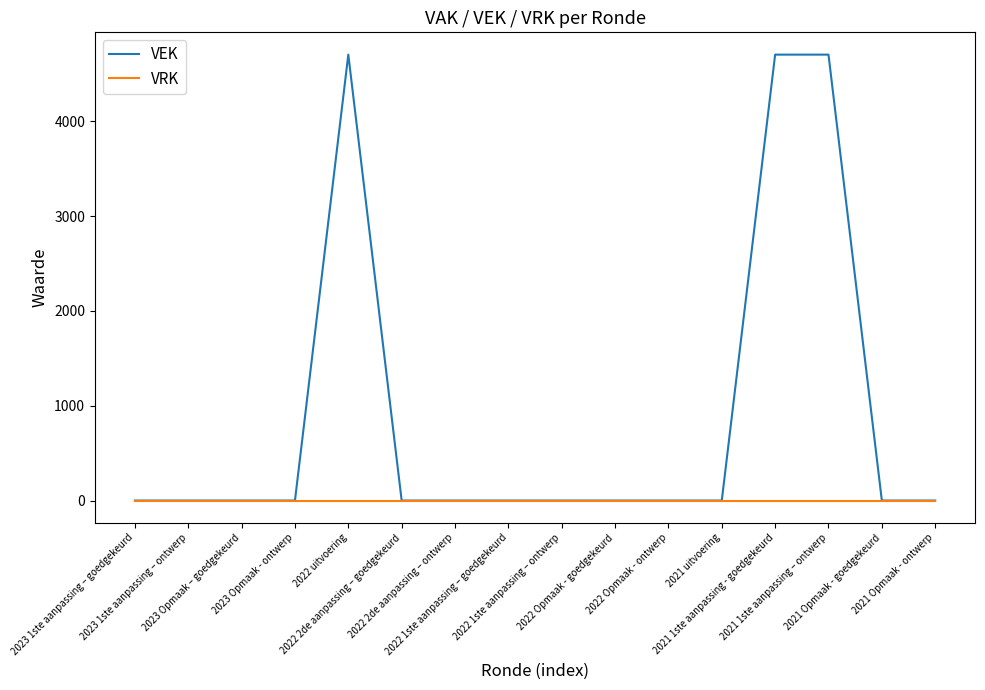

The value of VRK at 2022 uitvoering is 0. True or false?

True